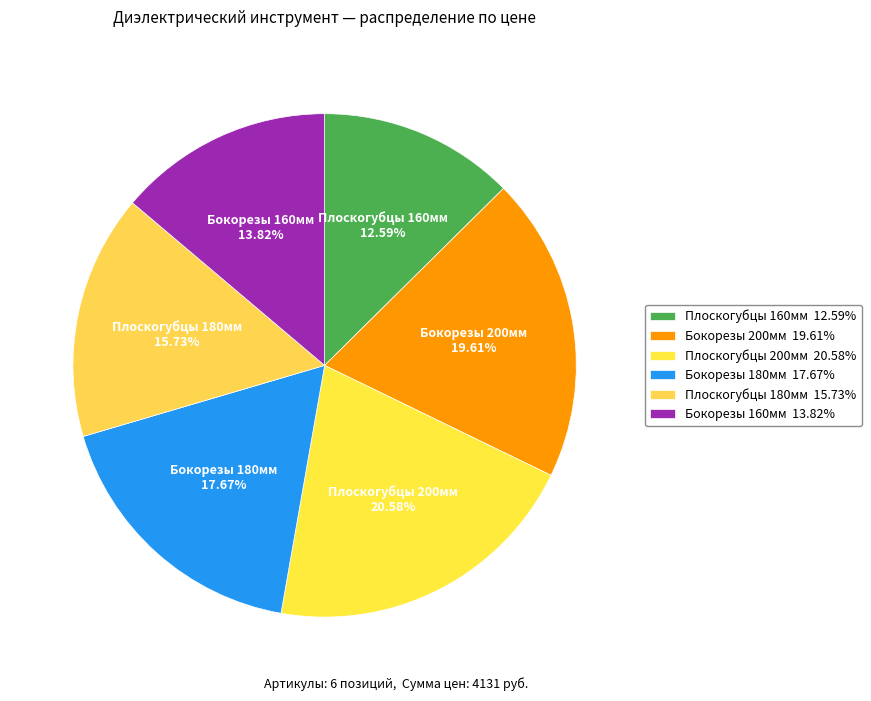

Is the sum of Бокорезы 180мм 17.67% and Плоскогубцы 160мм 12.59% greater than half?

No